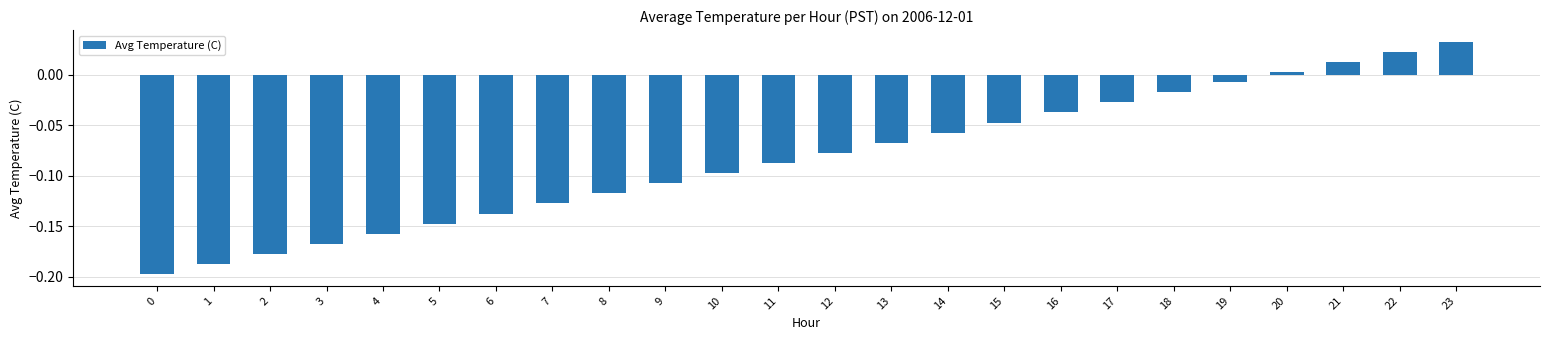

At which category does the chart reach its peak across all series?

23